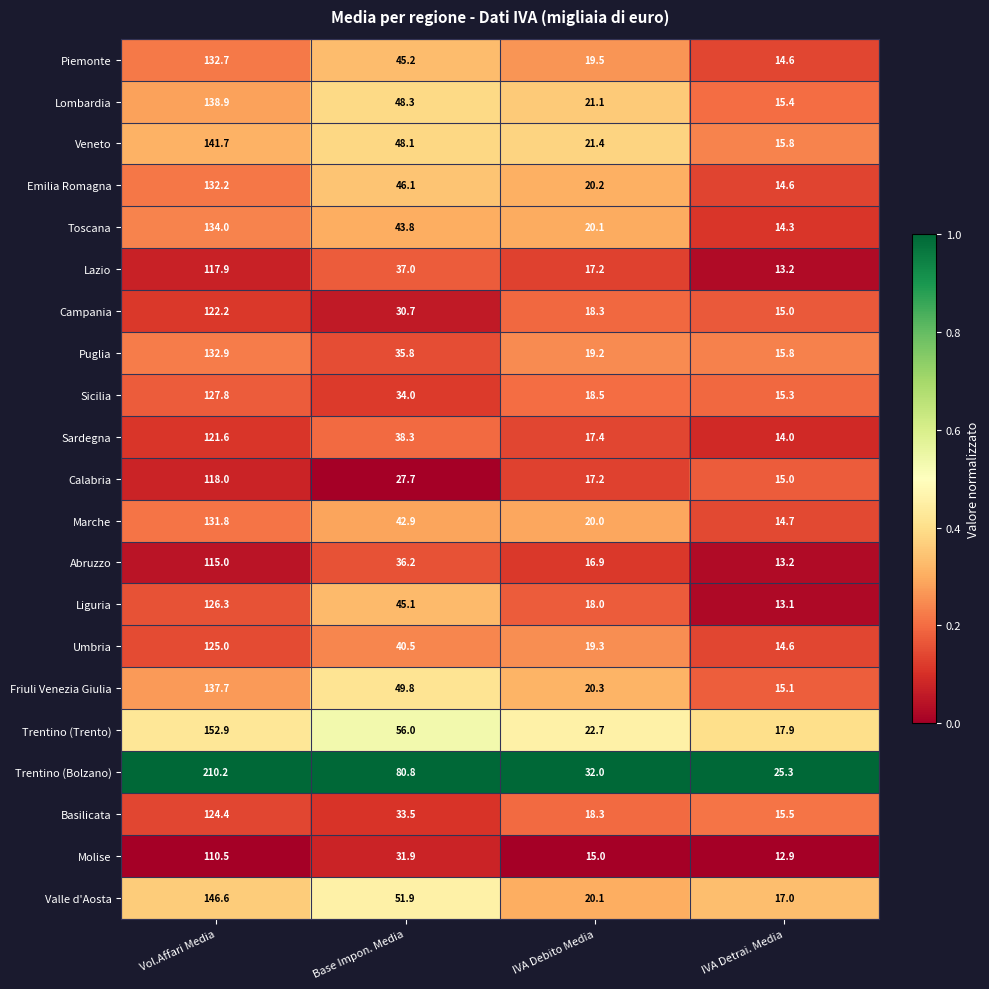

What is the difference between the maximum and second lowest values in the Sicilia series?

109.3